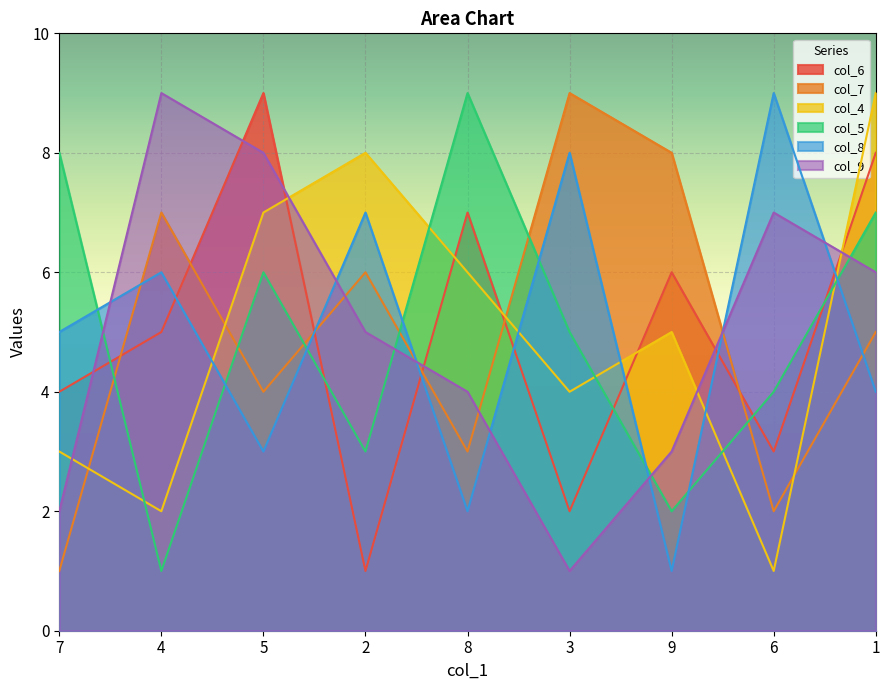

How many interior local peaks does the col_8 series have?

4